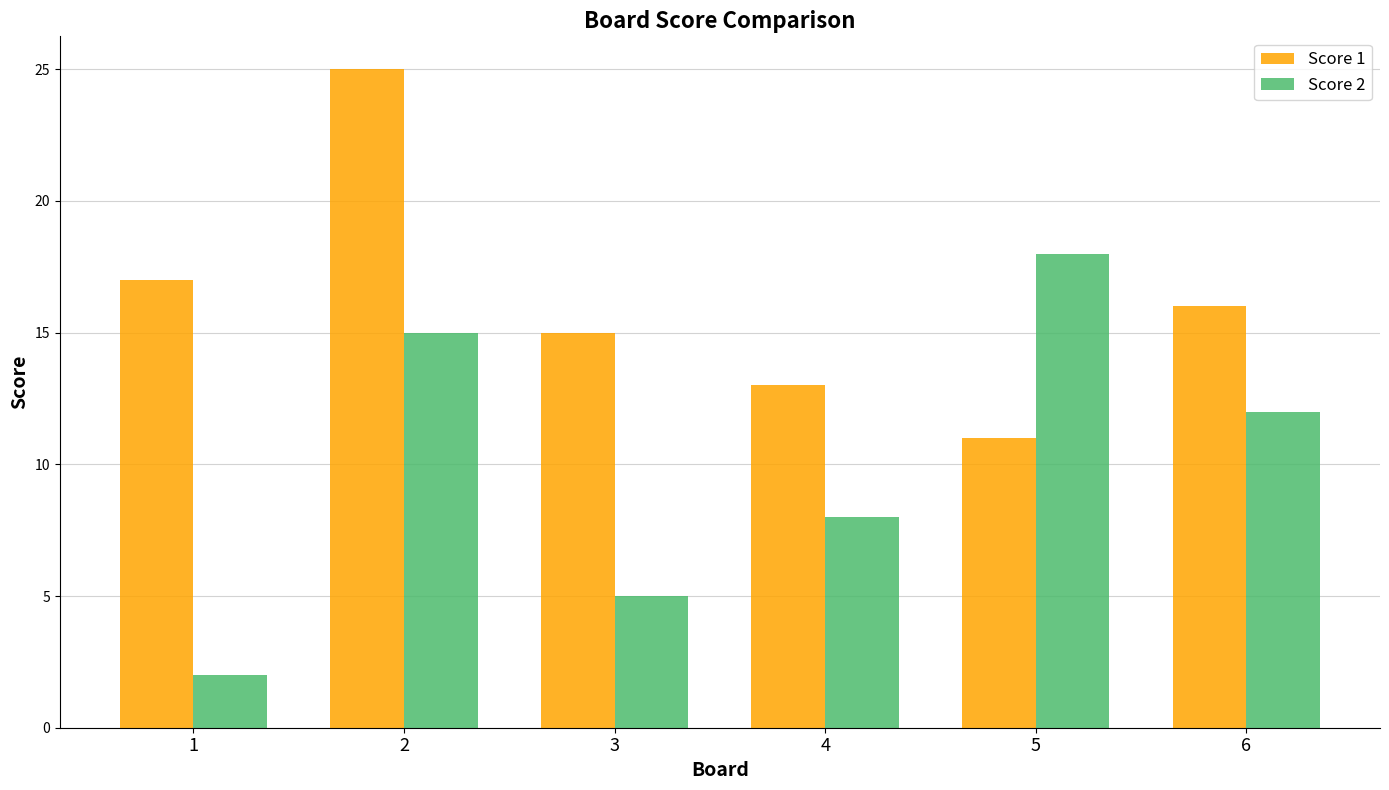

What is the minimum value shown in the chart?

2